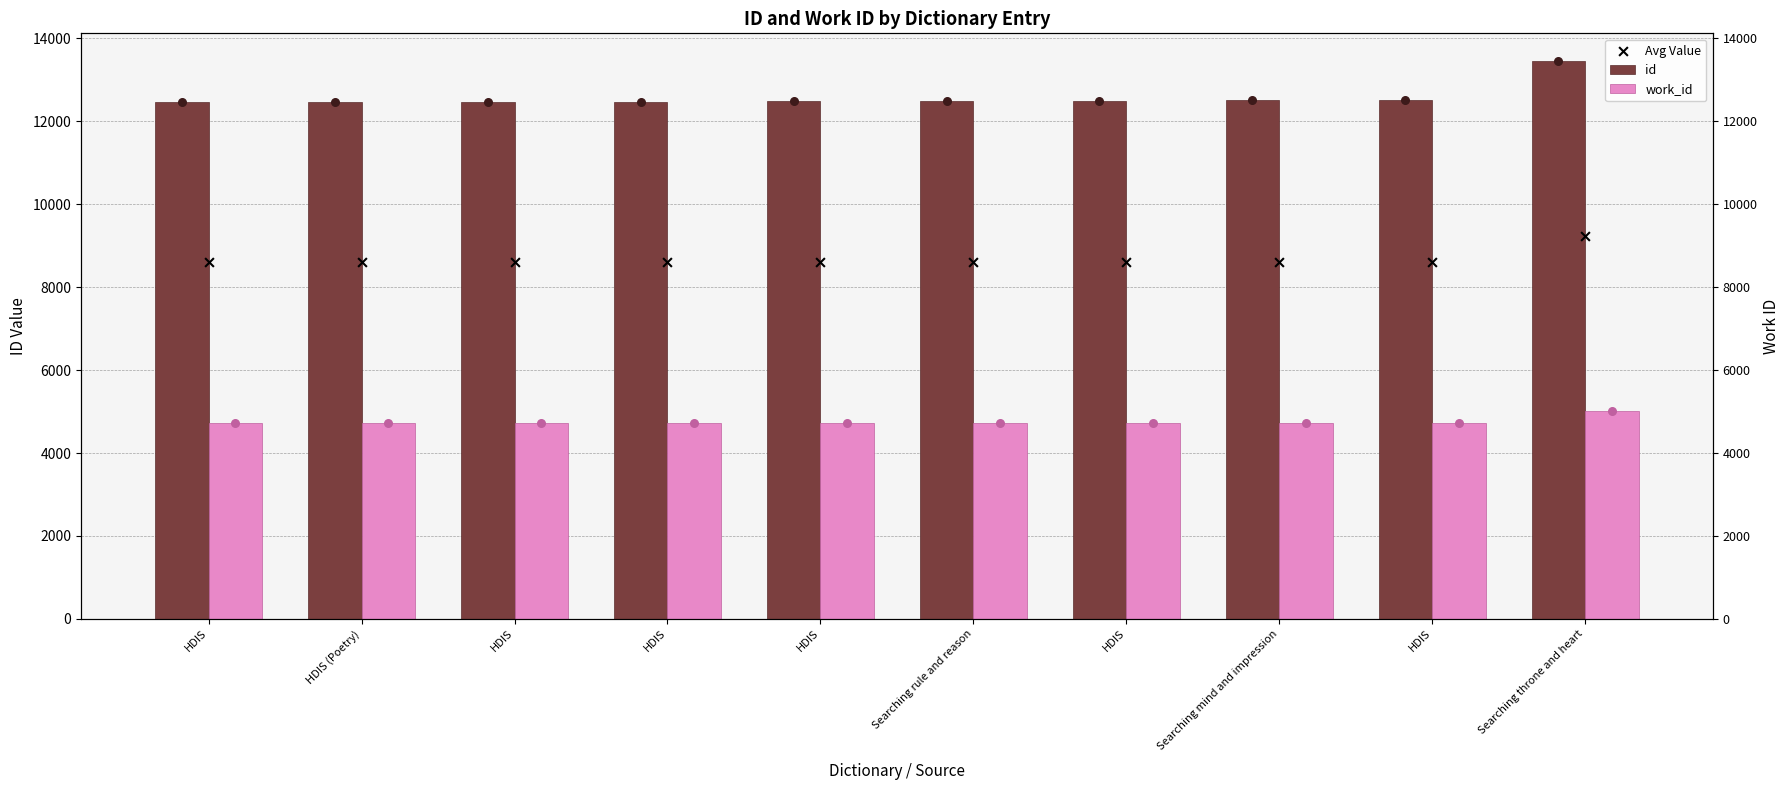

At which category is the sum across all series the highest?

Searching throne and heart